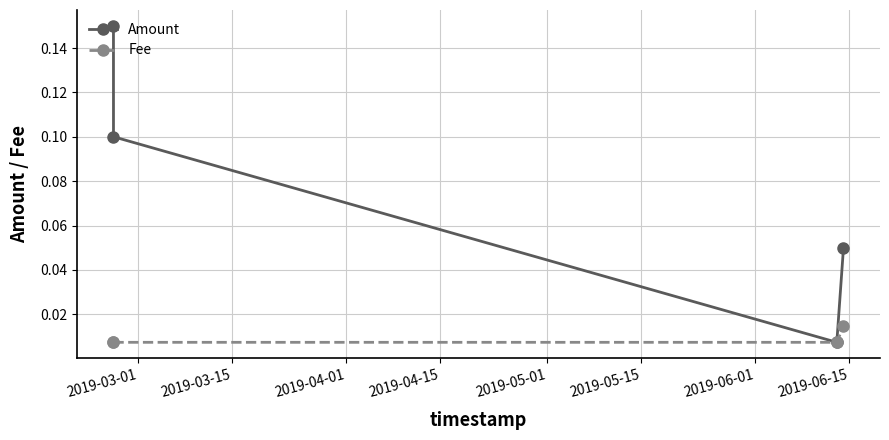

Which series has the widest spread of values?

Amount